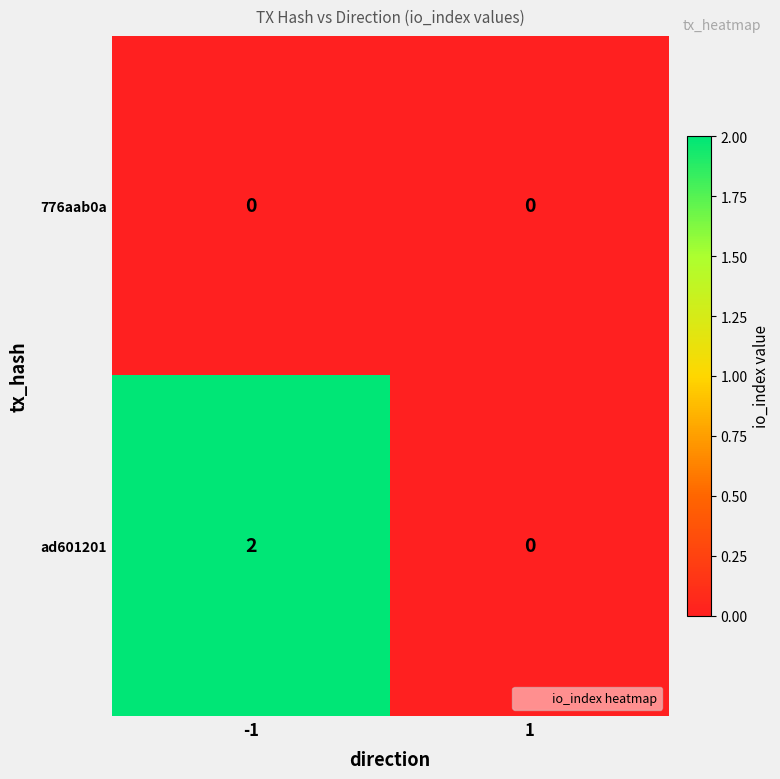

Between -1 and 1, which series saw the biggest shift?

ad601201